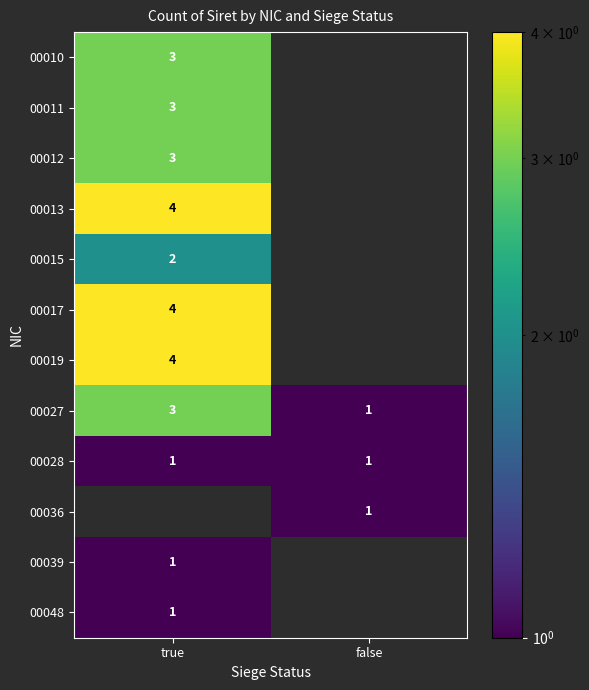

Is the value of 00027 at true greater than the value of 00013 at true?

No